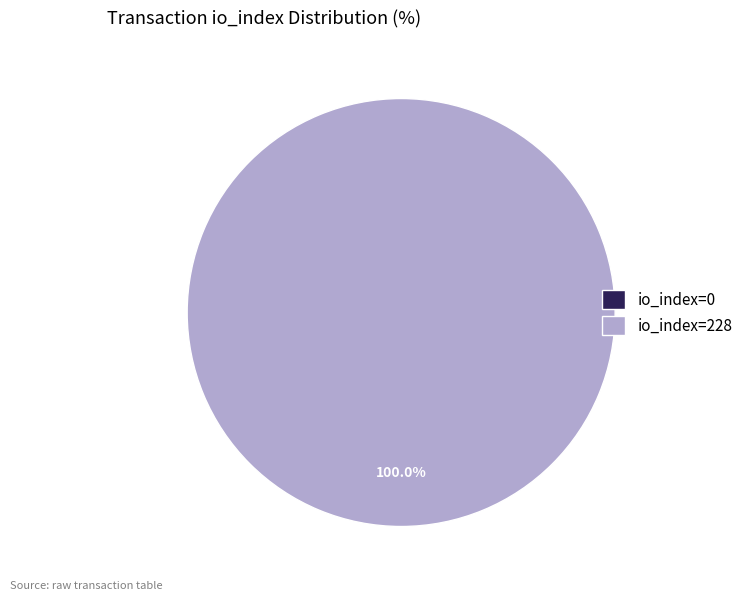

Does io_index=0 represent more than half of the total?

No